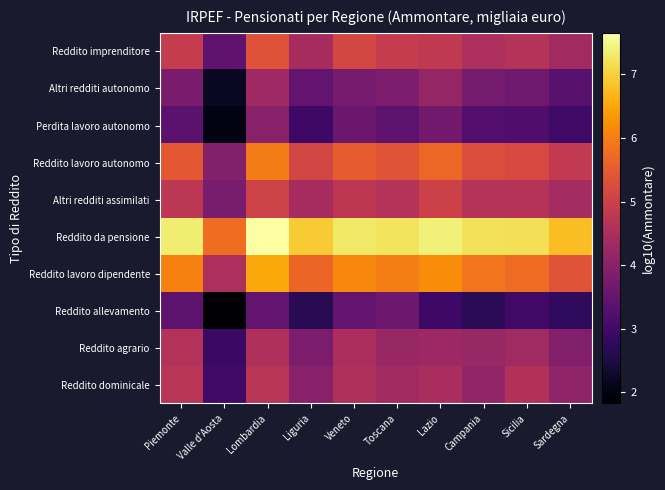

What is the minimum value shown in the chart?

1.8